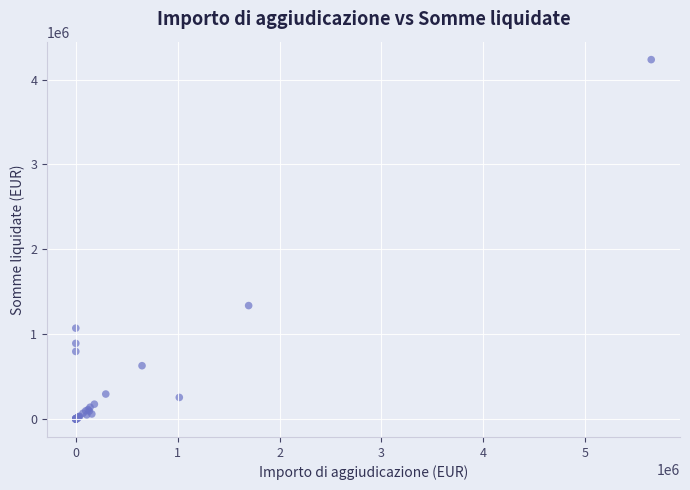

What Y value in the scatter plot is closest to 2117181?

1336337.5